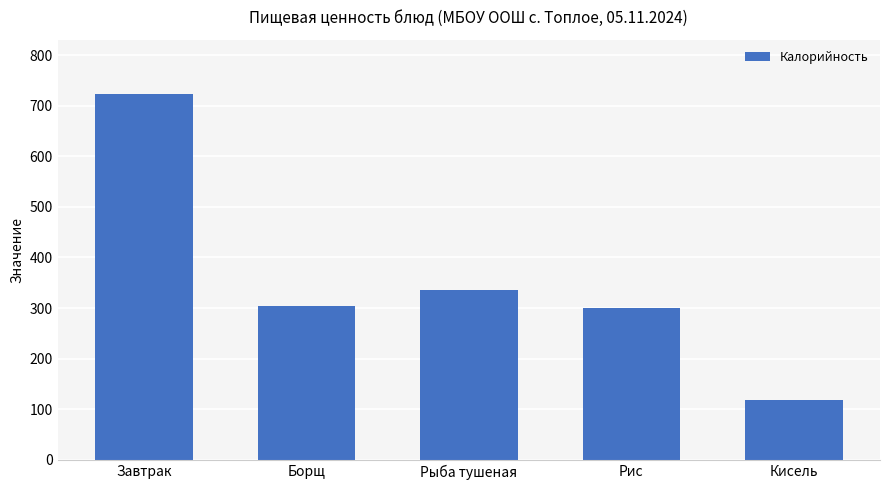

What is the label of the 1st bar from the left?

Завтрак